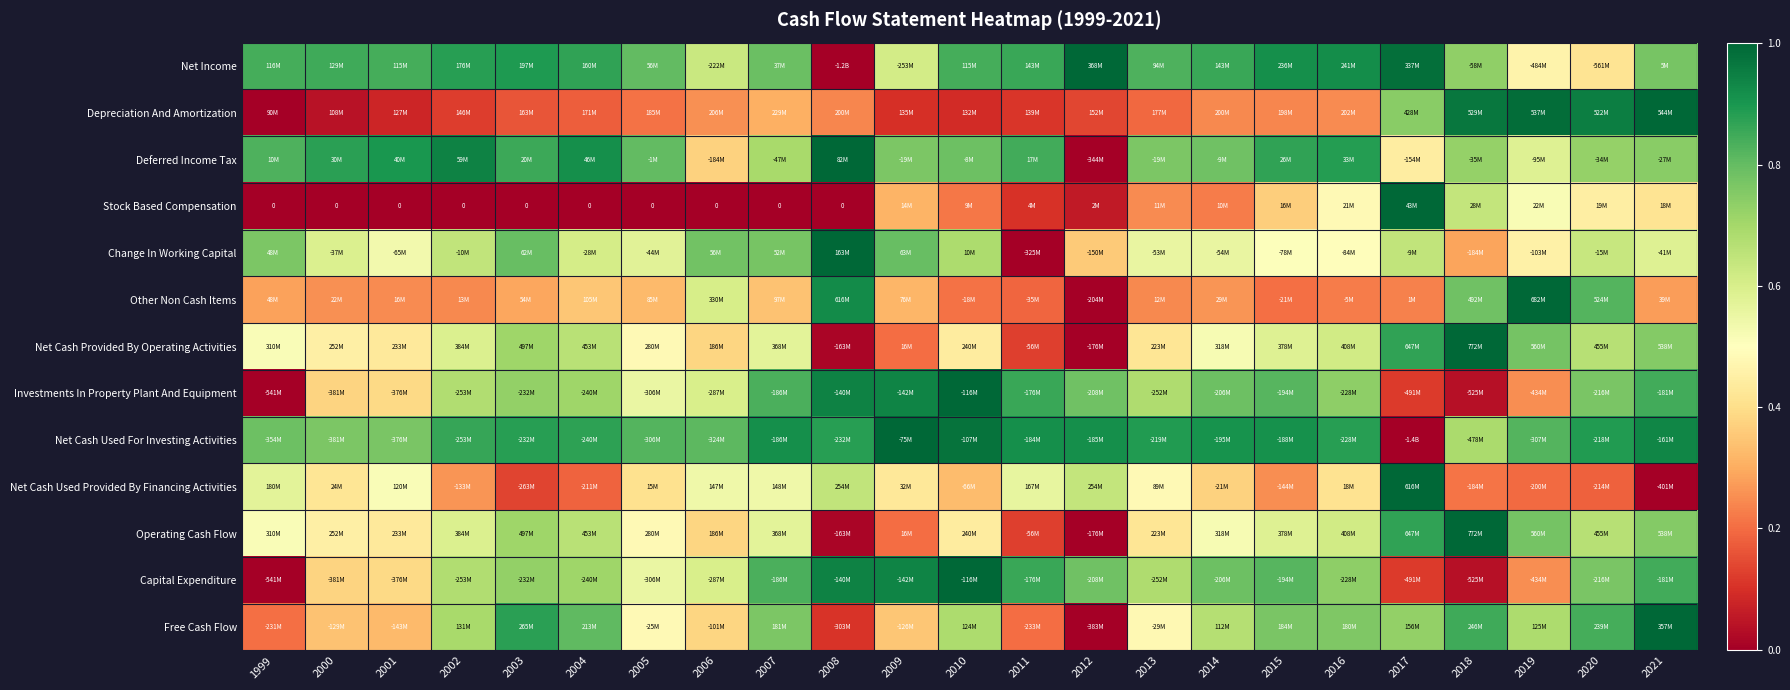

Which label corresponds to the largest value in the chart?

2012